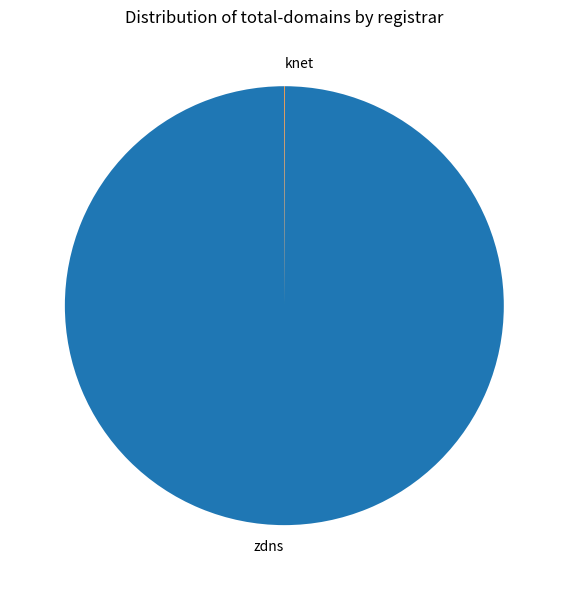

Which slice represents more than half of the pie?

zdns